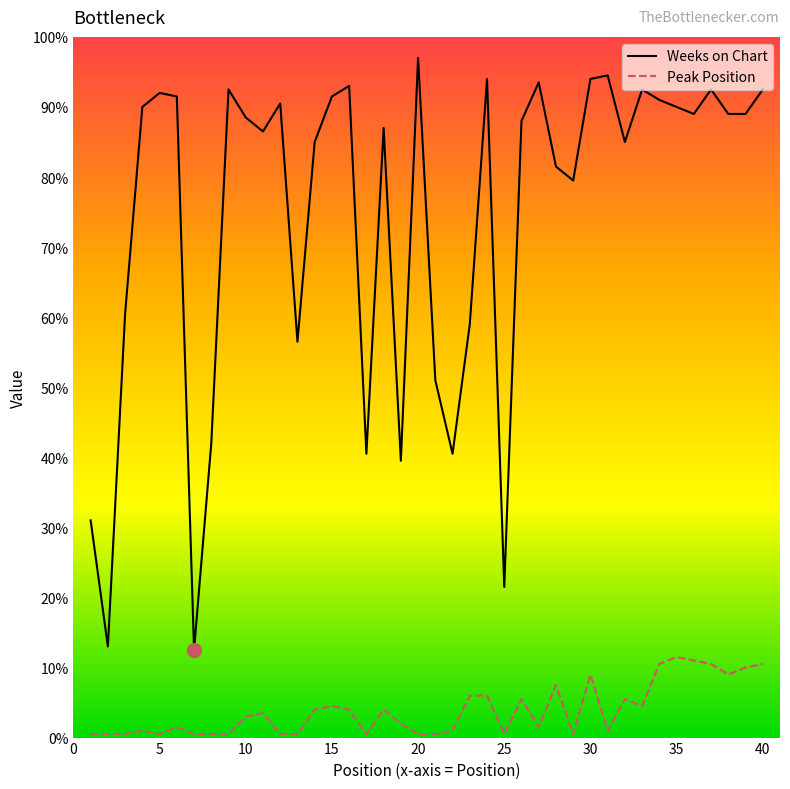

True or false: Peak Position has more than 0 interior local peaks.

True